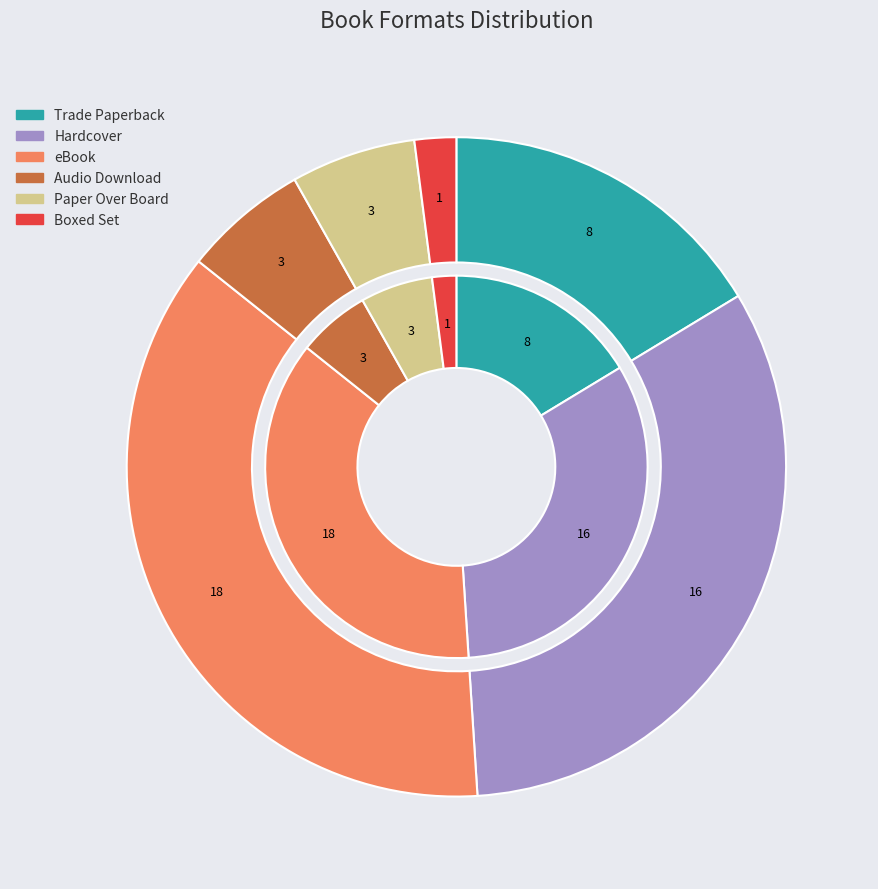

To the nearest percent, what is the average slice percentage?

17%